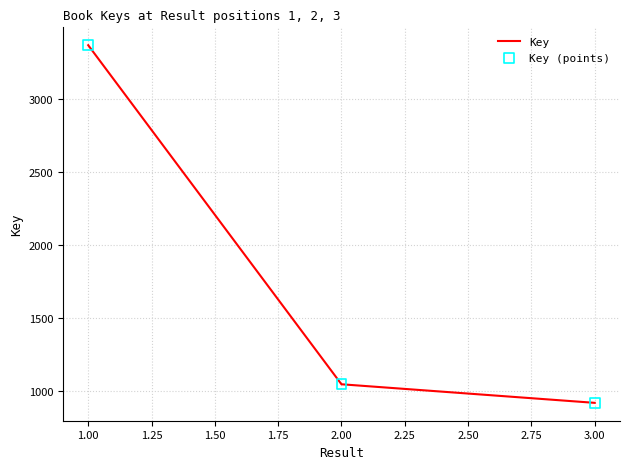

What is the sum of the values at 2.00 and 3.00?

1969